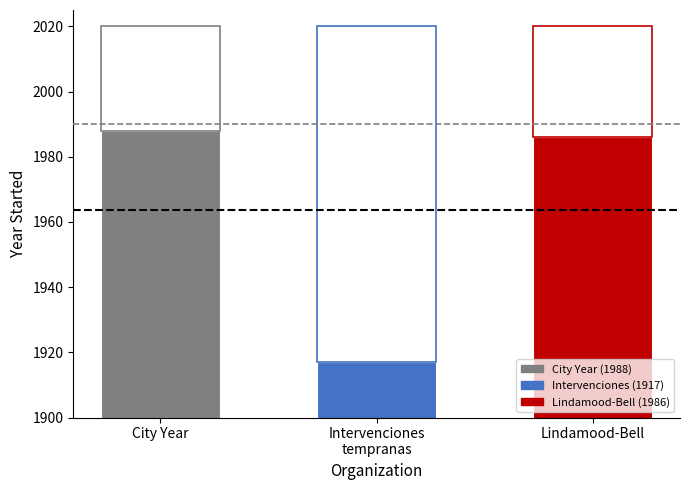

The value at Intervenciones
tempranas is 1917. True or false?

True